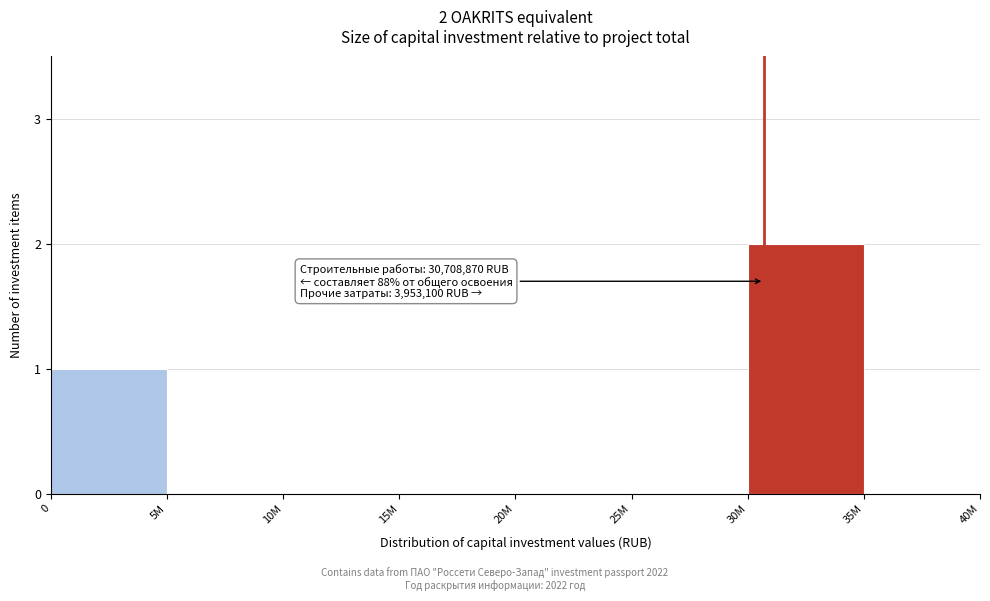

Reading left to right, list all the values displayed in this chart.

0=1	5M=0	10M=0	15M=0	20M=0	25M=0	30M=2	35M=0